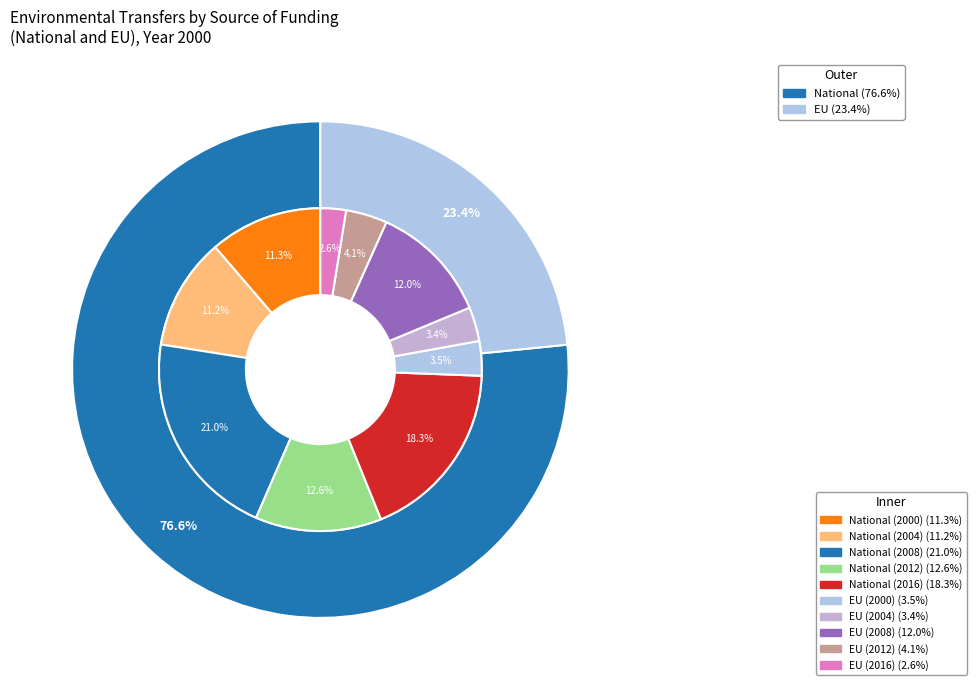

How many segments does this pie chart have?

2